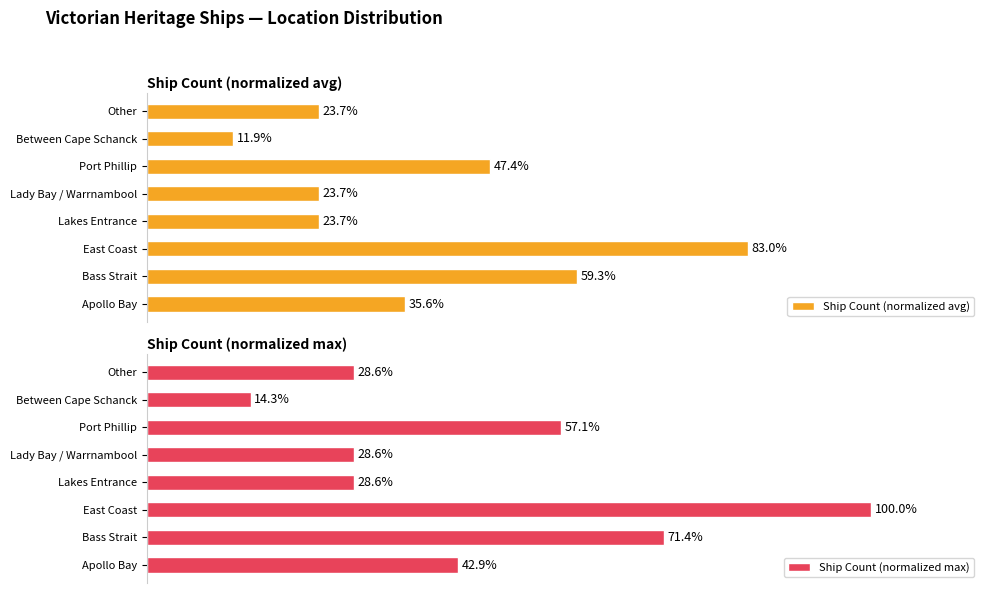

At how many categories does at least one series exceed 99?

1